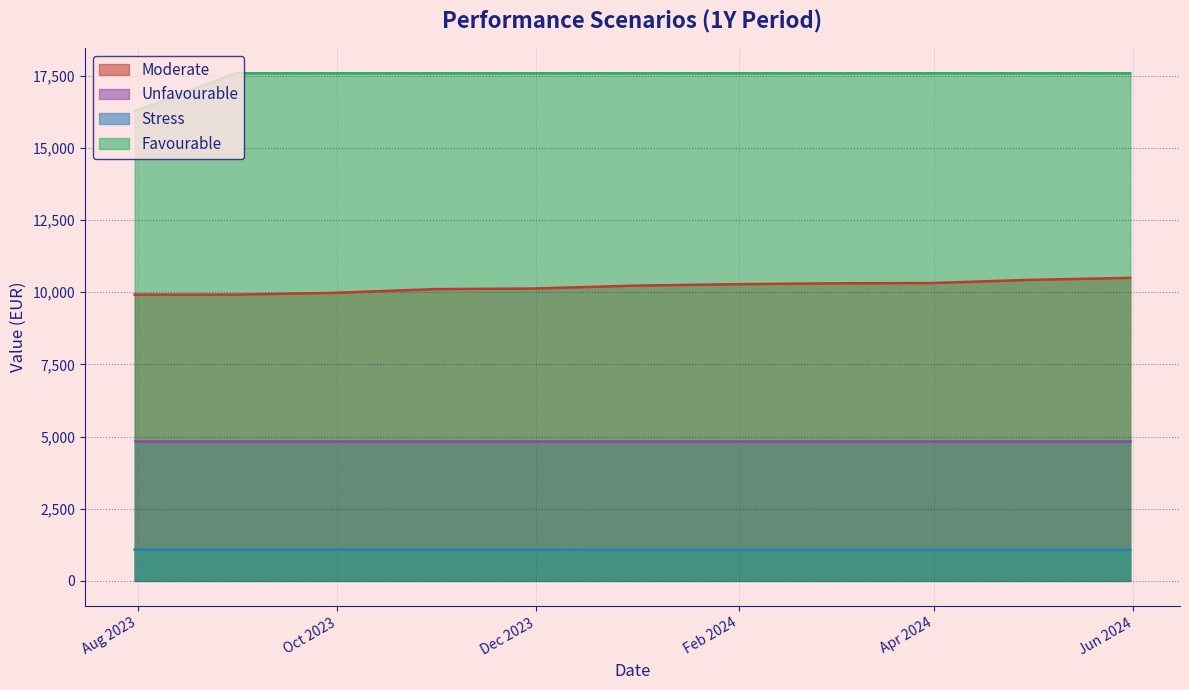

What is the greatest value displayed?

17590